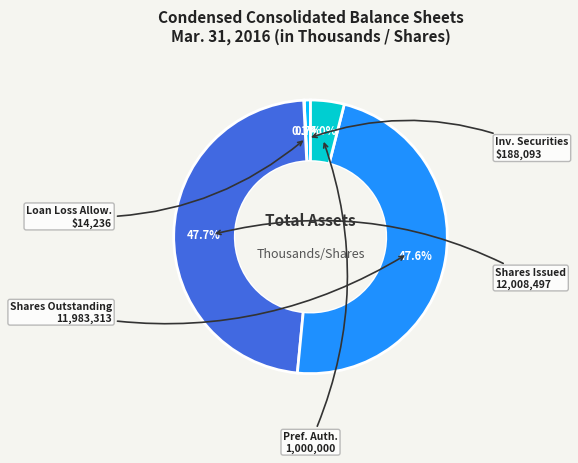

Is there a majority slice in this chart?

No